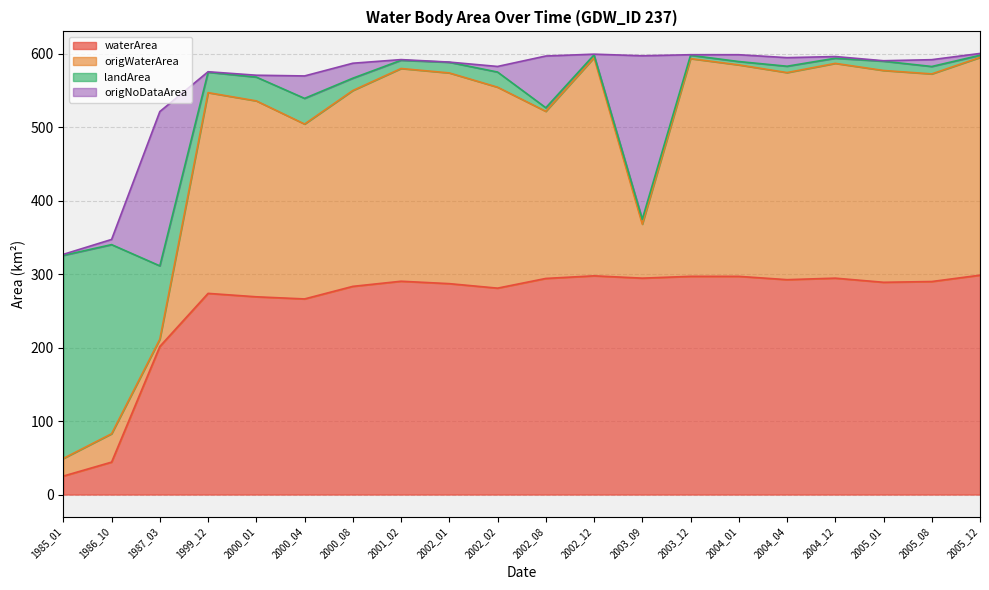

Does the chart have visible grid lines?

Yes